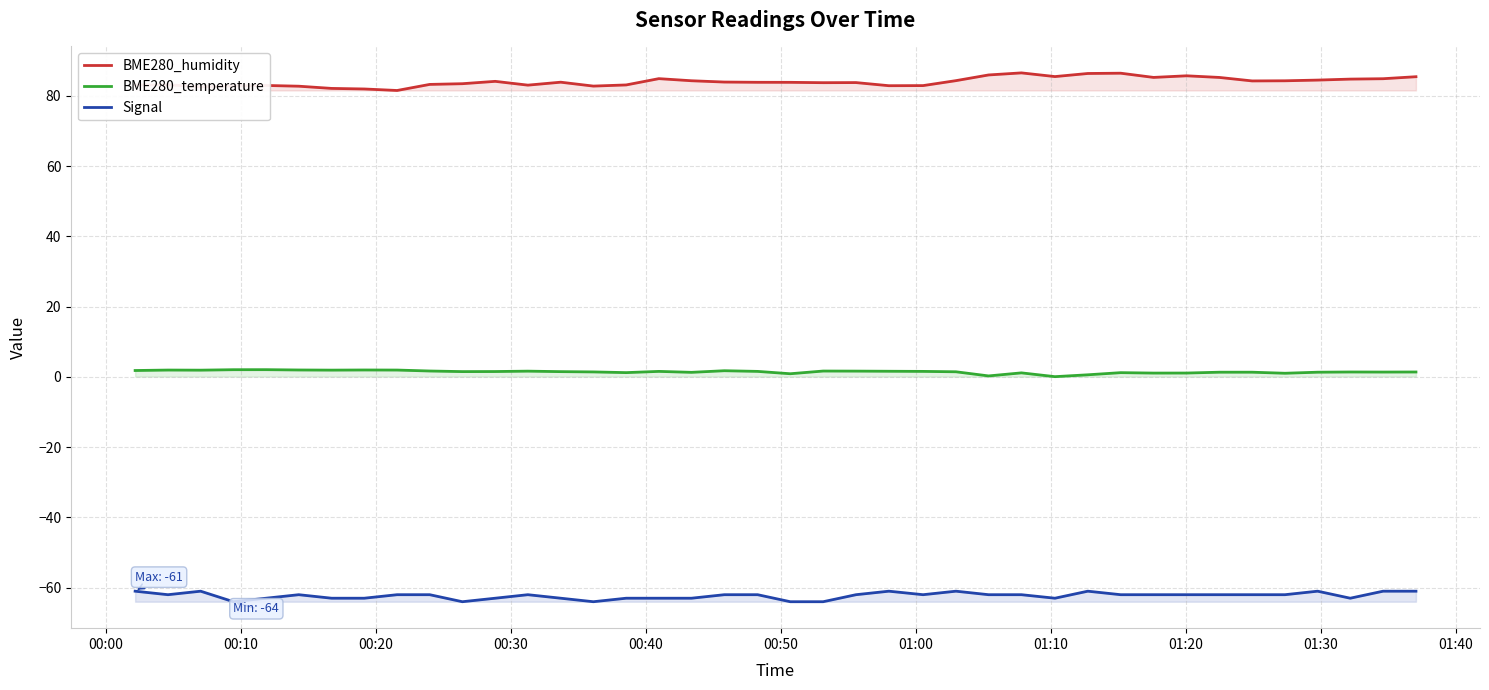

What are all the series names shown in the legend?

BME280_humidity, BME280_temperature, Signal